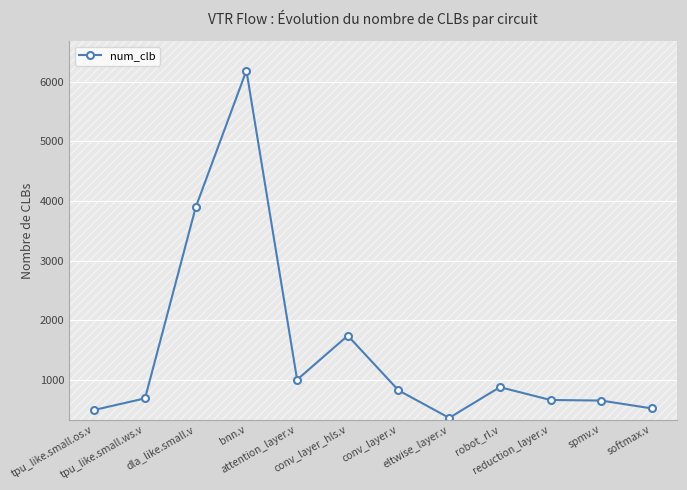

Reading left to right, list all the values displayed in this chart.

tpu_like.small.os.v=492	tpu_like.small.ws.v=686	dla_like.small.v=3895	bnn.v=6190	attention_layer.v=1000	conv_layer_hls.v=1739	conv_layer.v=821	eltwise_layer.v=358	robot_rl.v=874	reduction_layer.v=659	spmv.v=649	softmax.v=517